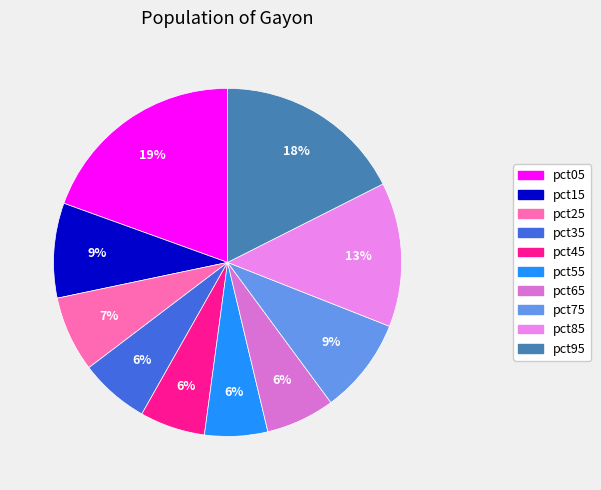

How many slices are in this pie chart?

10